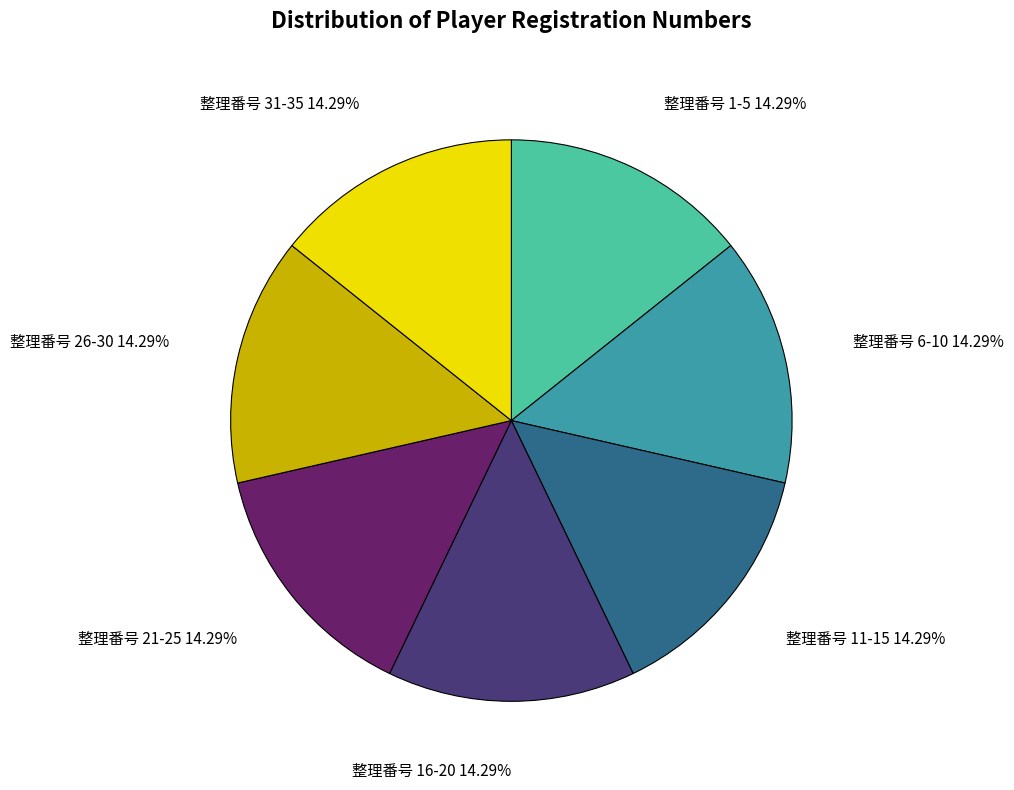

How much of the chart is everything except 整理番号 31-35?

85.7%